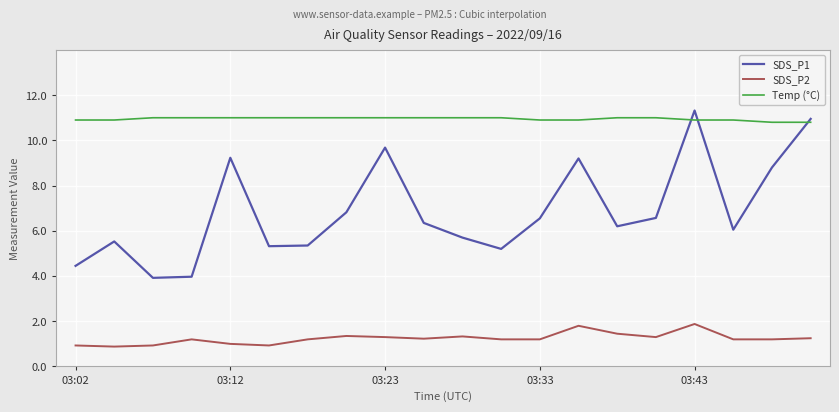

After their last crossing, which series has the higher values: SDS_P1 or Temp (°C)?

SDS_P1